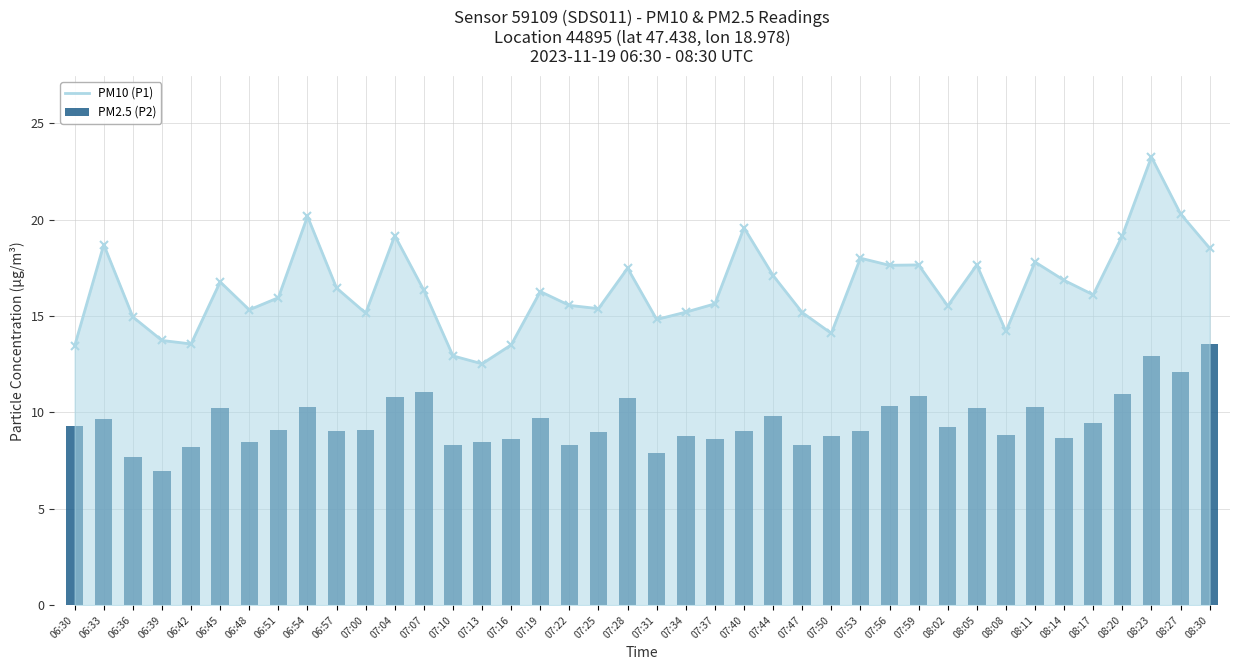

Read the PM10 (P1) value at 07:37.

15.6